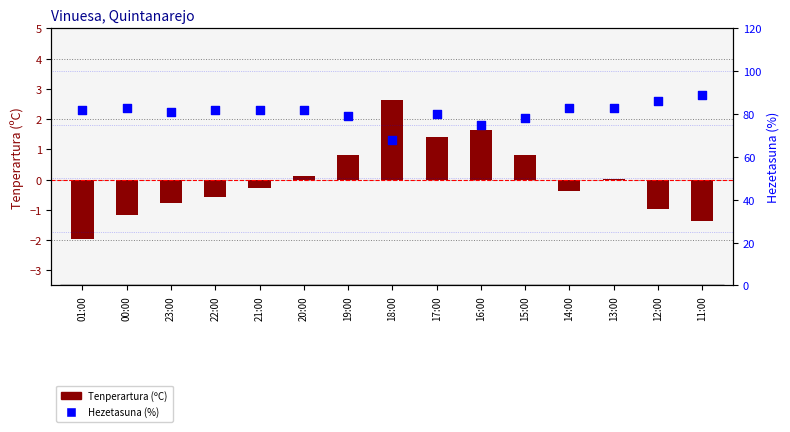

What are all the series names shown in the legend?

Tenperartura (ºC), Hezetasuna (%)